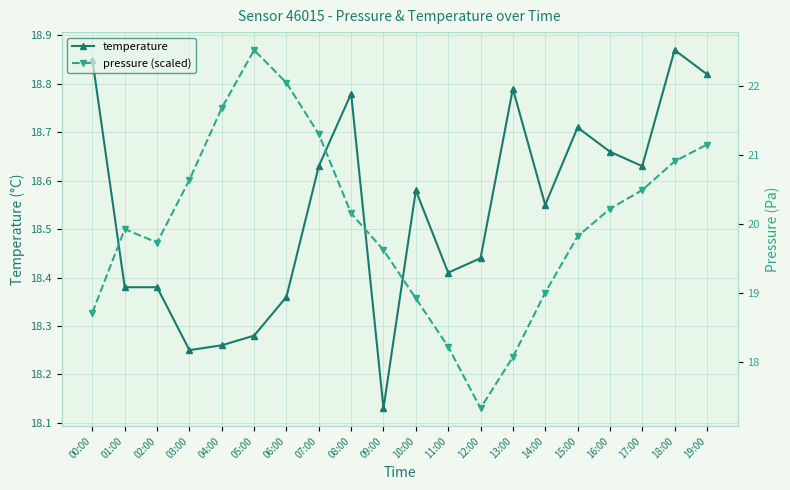

After their last crossing, which series has the higher values: pressure (scaled) or temperature?

pressure (scaled)